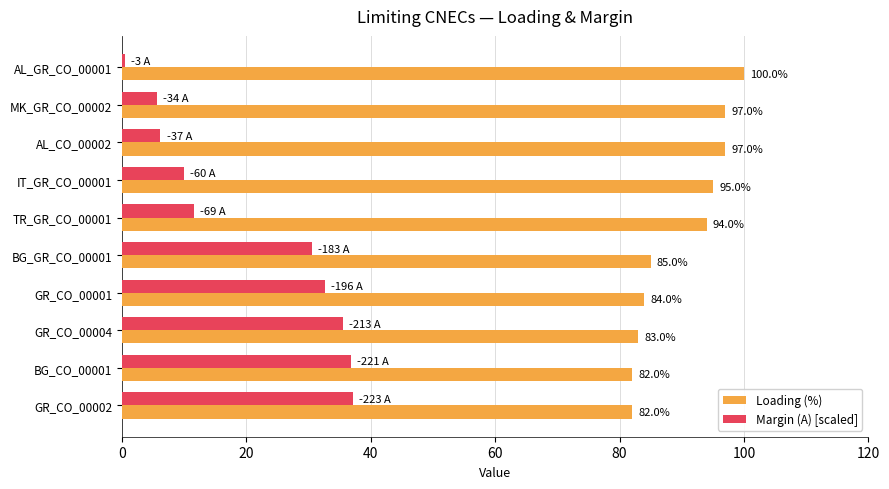

At how many categories does at least one series exceed 57?

10